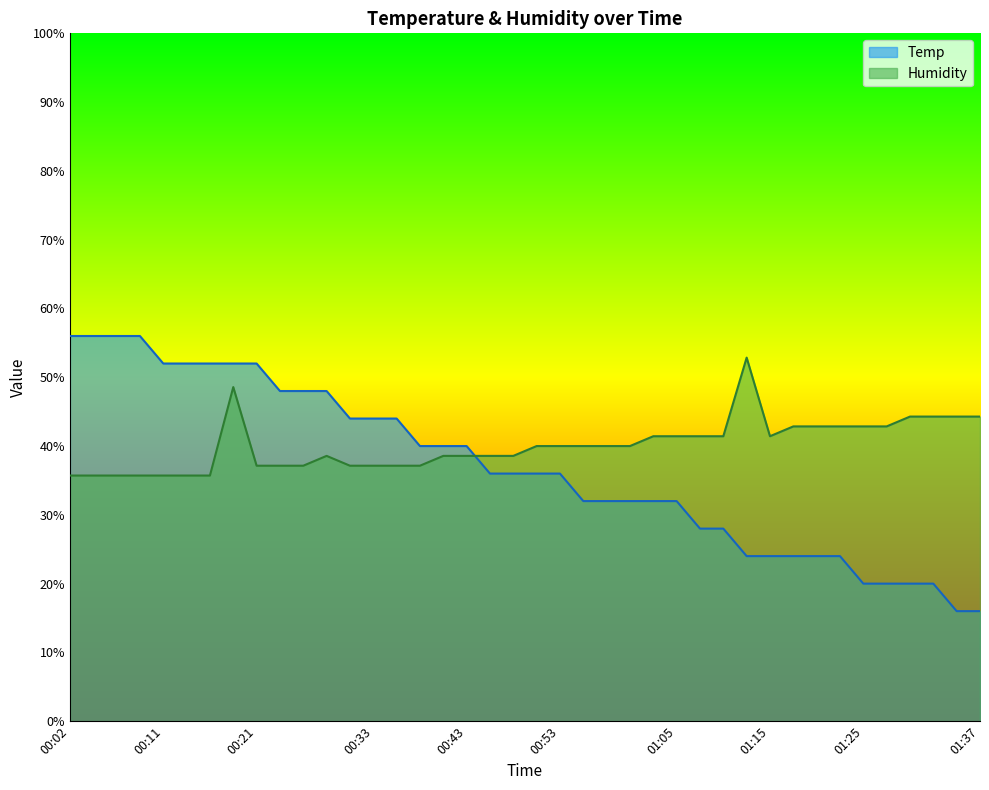

What is the average value of the Temp series?

36.8